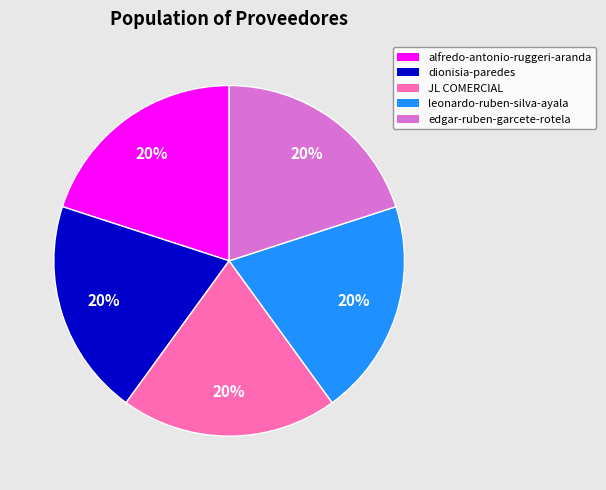

Do dionisia-paredes and alfredo-antonio-ruggeri-aranda together represent more than half of the pie?

No